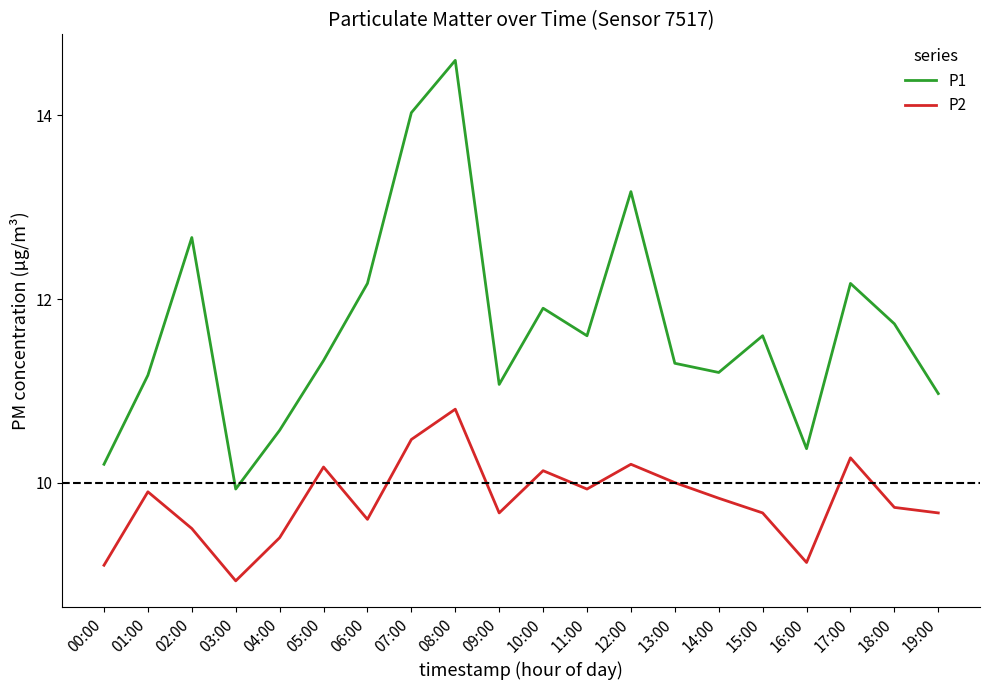

List the series in order of their overall mean, lowest first.

P2, P1